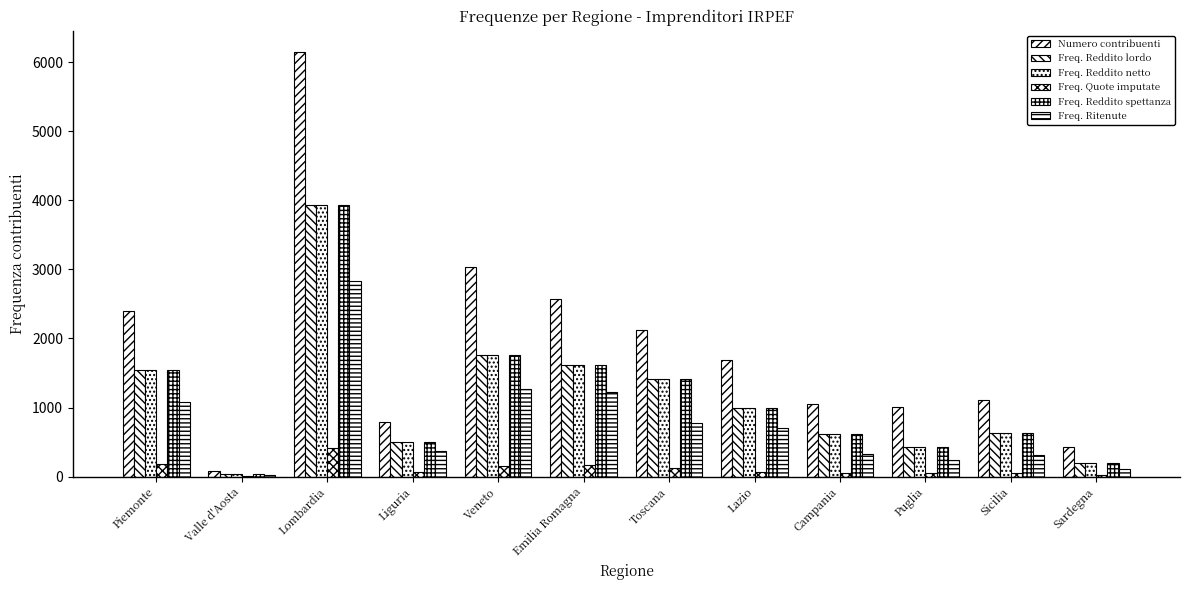

Which category has the lowest value across all series?

Valle d'Aosta